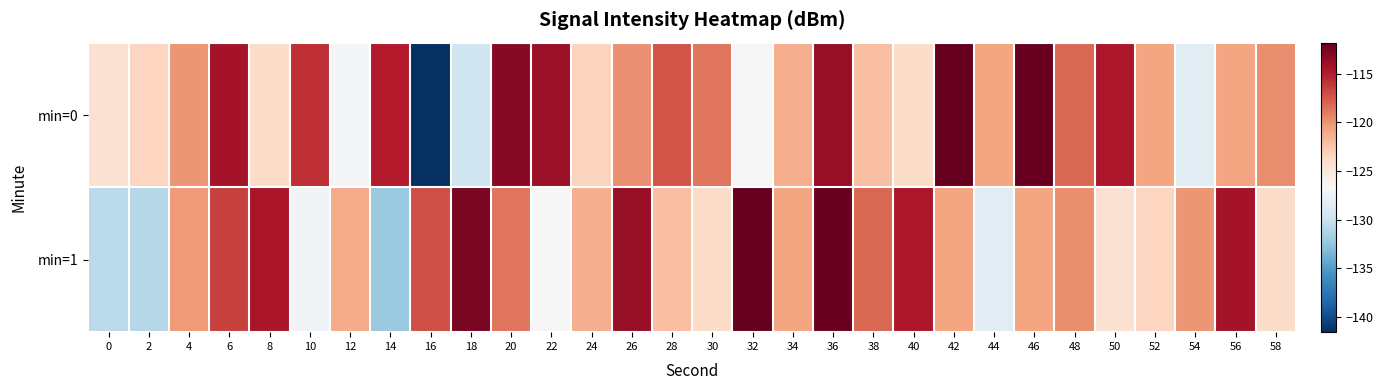

Rank the series by their maximum value, from highest to lowest.

min=0, min=1